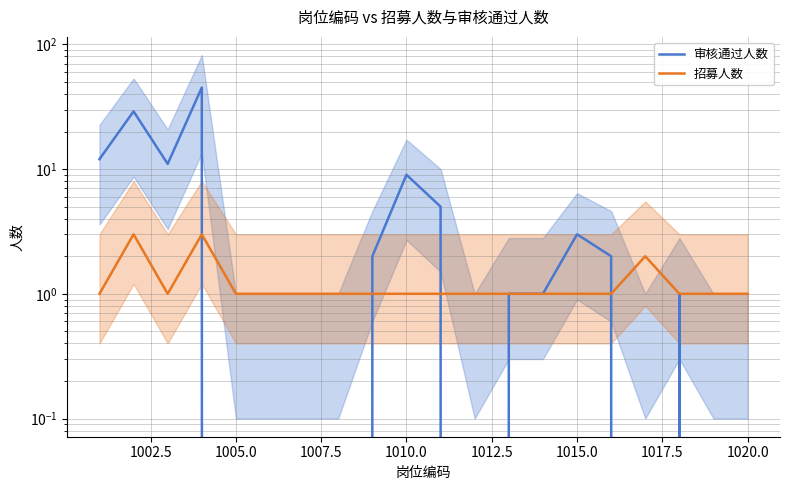

After their last crossing, which series has the higher values: 审核通过人数 or 招募人数?

招募人数